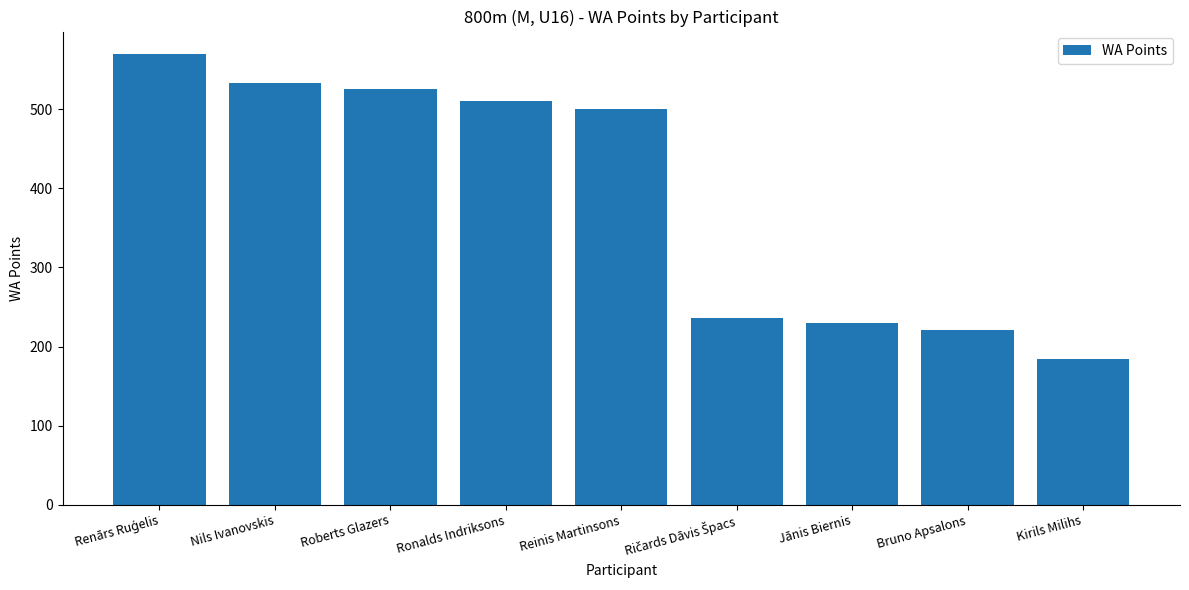

True or false: the data shows 240 at Reinis Martinsons.

False